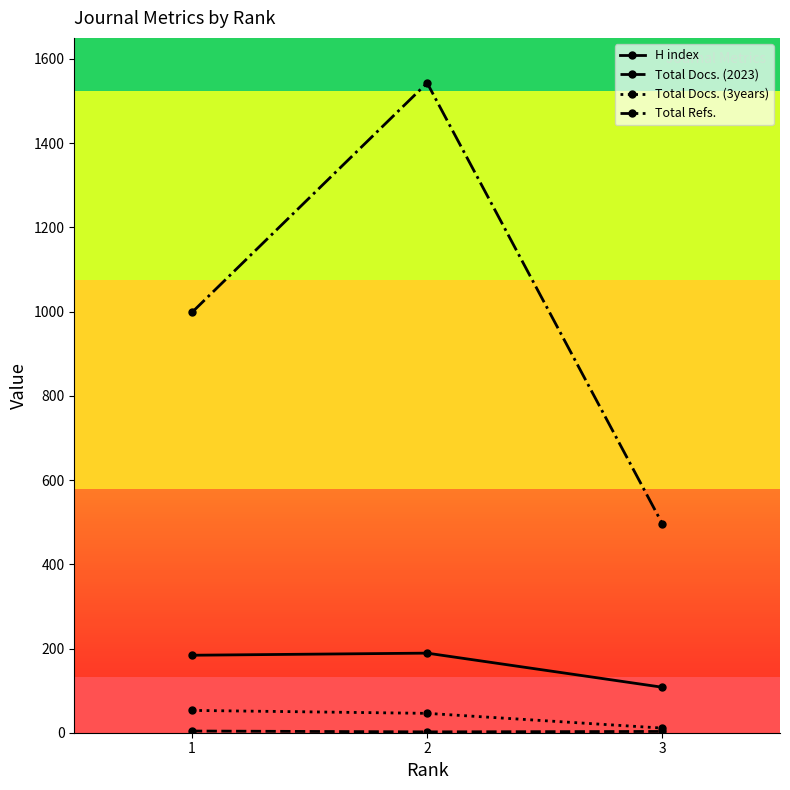

How many lines are shown in the chart?

4